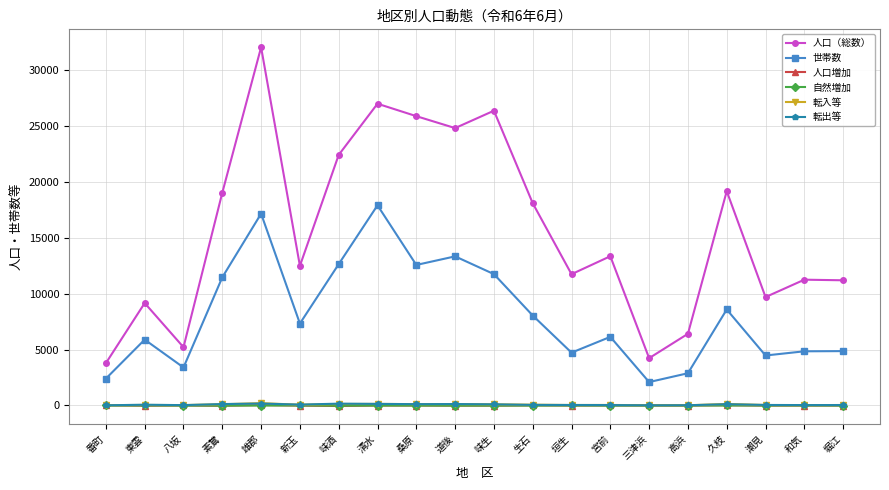

True or false: 転出等 and 世帯数 intersect in this chart.

False